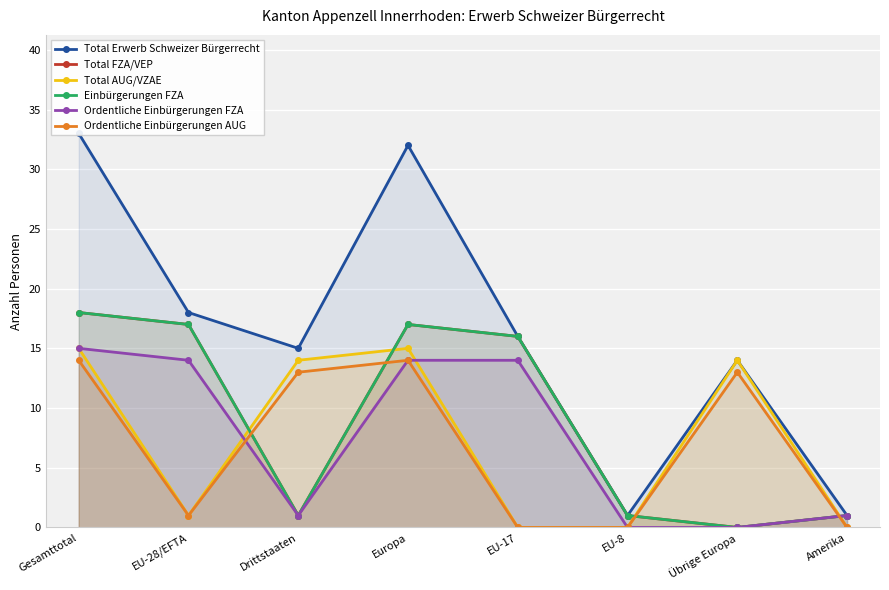

Which series ends up on top after the final intersection of Ordentliche Einbürgerungen AUG and Ordentliche Einbürgerungen FZA?

Ordentliche Einbürgerungen FZA